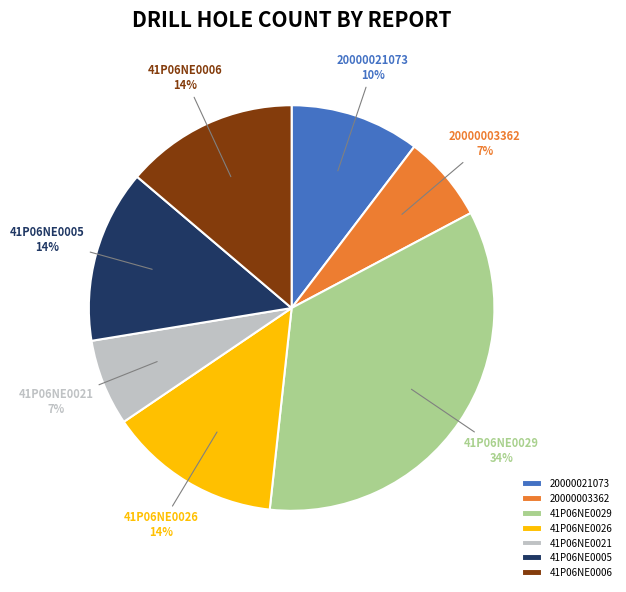

To the nearest percent, what is the combined percentage of 41P06NE0026 and 41P06NE0021?

21%